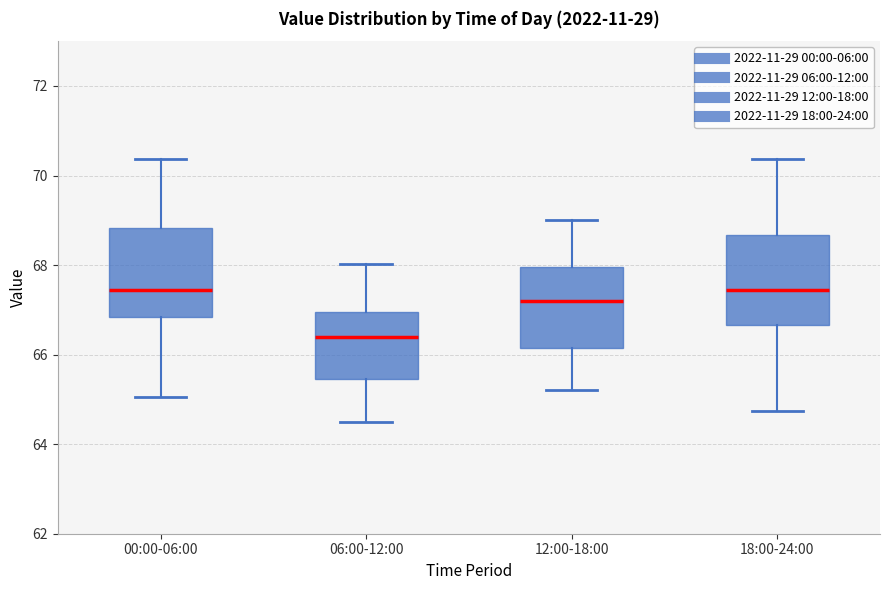

Reading left to right, transcribe this box plot: for each box, give where its median line is, the range the box spans, and where its two whiskers end, as read against the y-axis. The values are not printed on the chart, so give them approximately, as read against the axis.

00:00-06:00: median 67.4, box 66.8 to 68.8, whiskers 65.0 to 70.4
06:00-12:00: median 66.4, box 65.4 to 67.0, whiskers 64.6 to 68.0
12:00-18:00: median 67.2, box 66.2 to 68.0, whiskers 65.2 to 69.0
18:00-24:00: median 67.4, box 66.6 to 68.6, whiskers 64.8 to 70.4